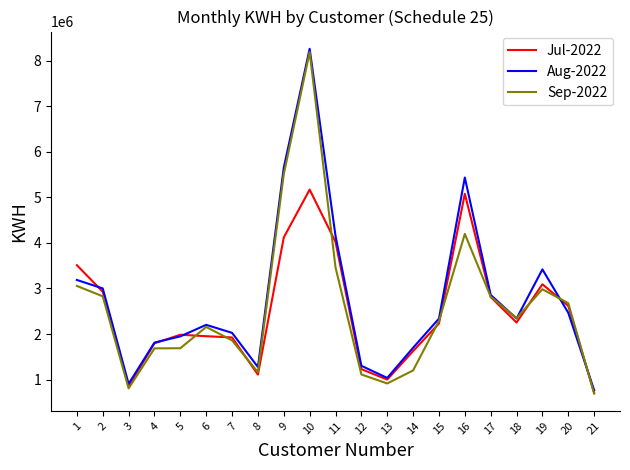

Does the chart display data point markers on the line(s)?

No